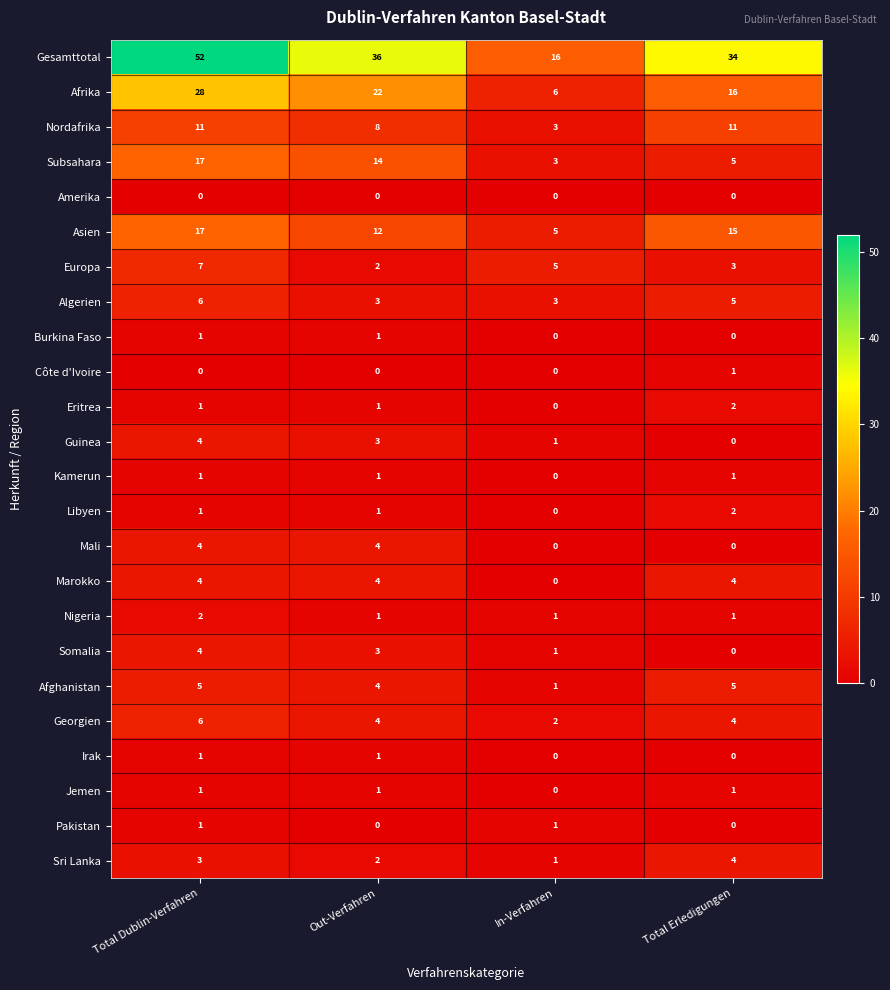

At which label is Sri Lanka closest to 2?

Out-Verfahren